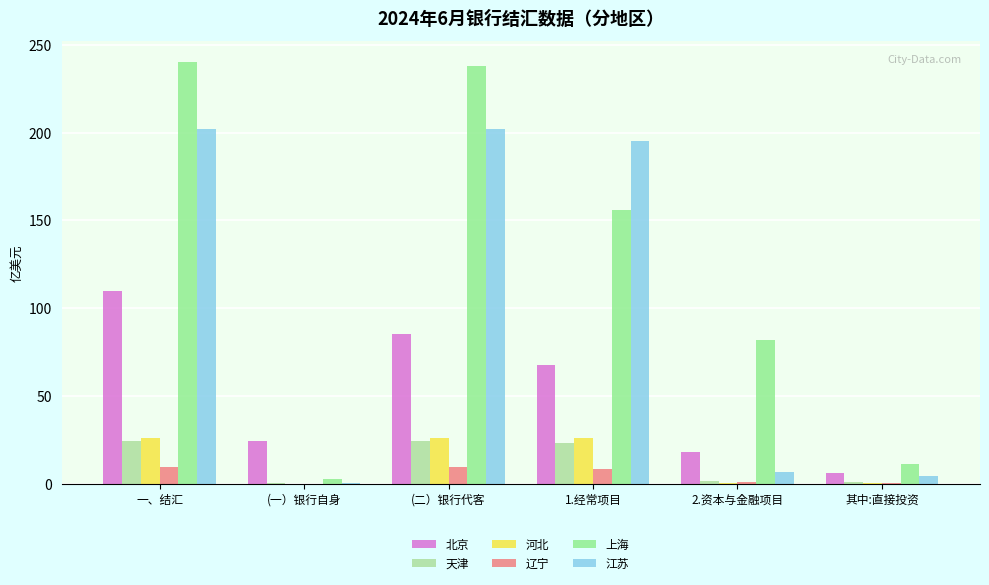

How many groups of bars are there?

6